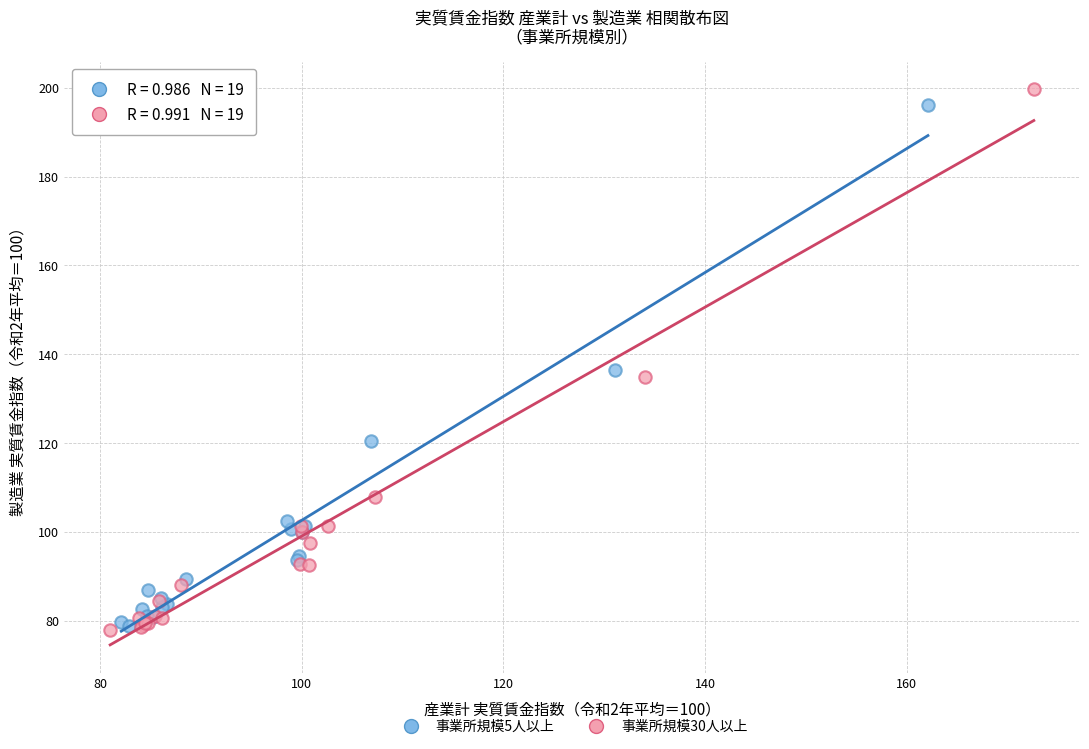

Which series has the largest Y range (max minus min)?

事業所規模30人以上